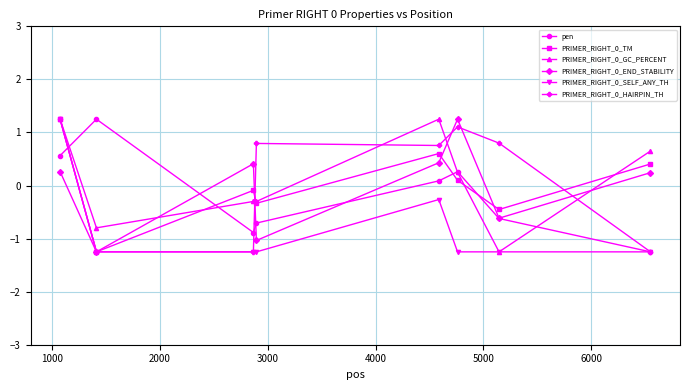

True or false: PRIMER_RIGHT_0_TM and pen cross at least once.

True